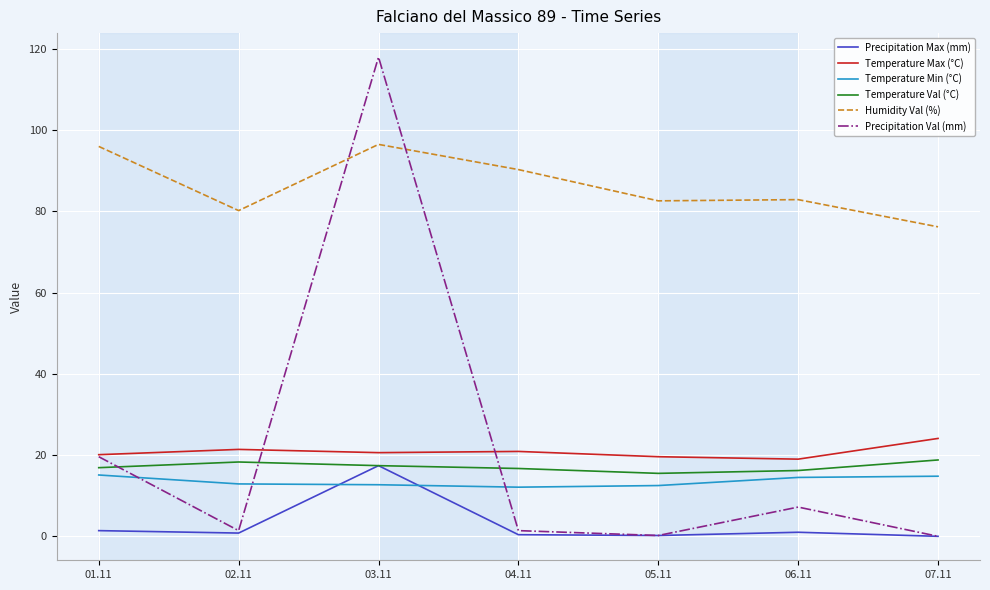

Which series has the largest total across all categories?

Humidity Val (%)